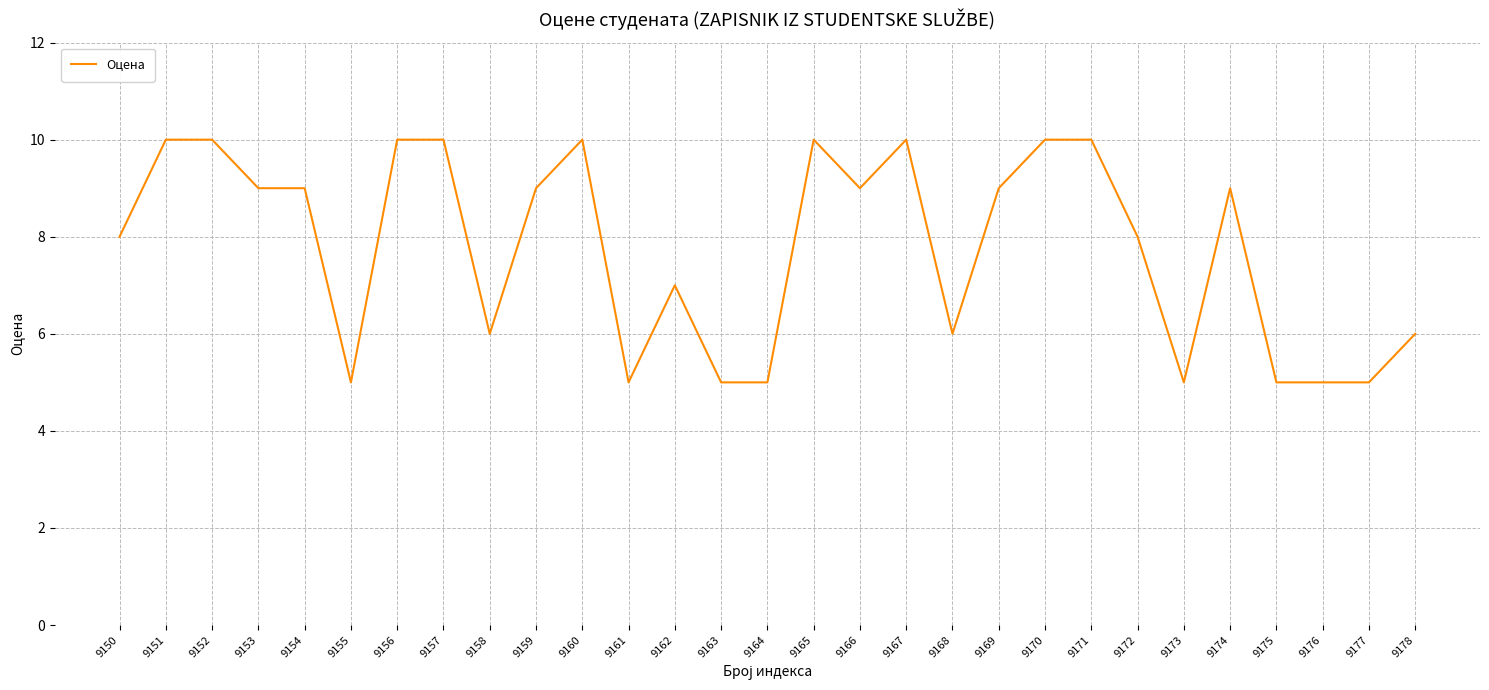

Reading left to right, transcribe all the data shown in this chart.

9150=8	9151=10	9152=10	9153=9	9154=9	9155=5	9156=10	9157=10	9158=6	9159=9	9160=10	9161=5	9162=7	9163=5	9164=5	9165=10	9166=9	9167=10	9168=6	9169=9	9170=10	9171=10	9172=8	9173=5	9174=9	9175=5	9176=5	9177=5	9178=6